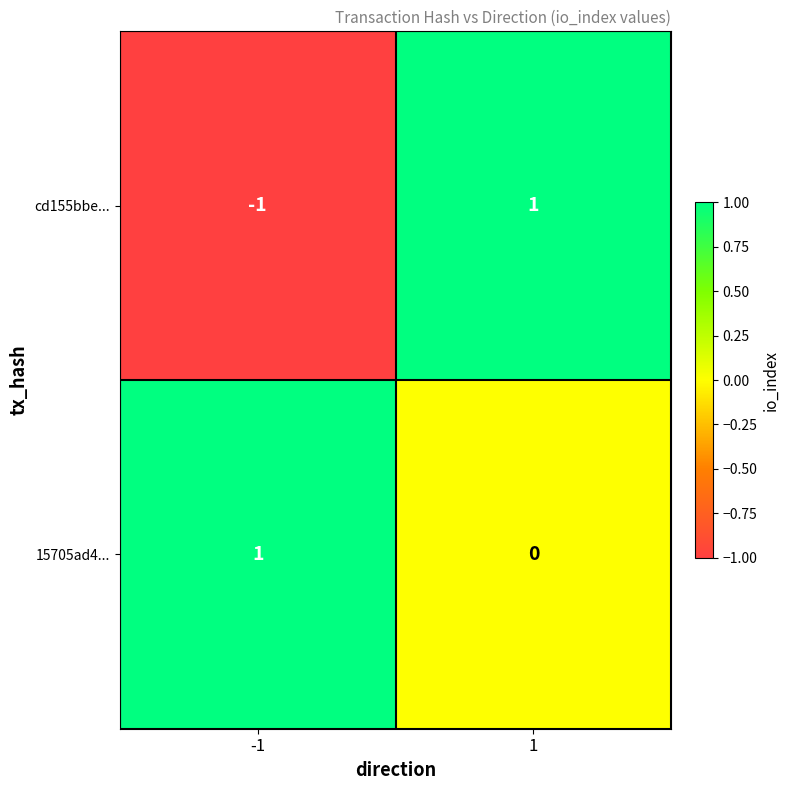

How many 15705ad4... values are between 0 and 1?

2